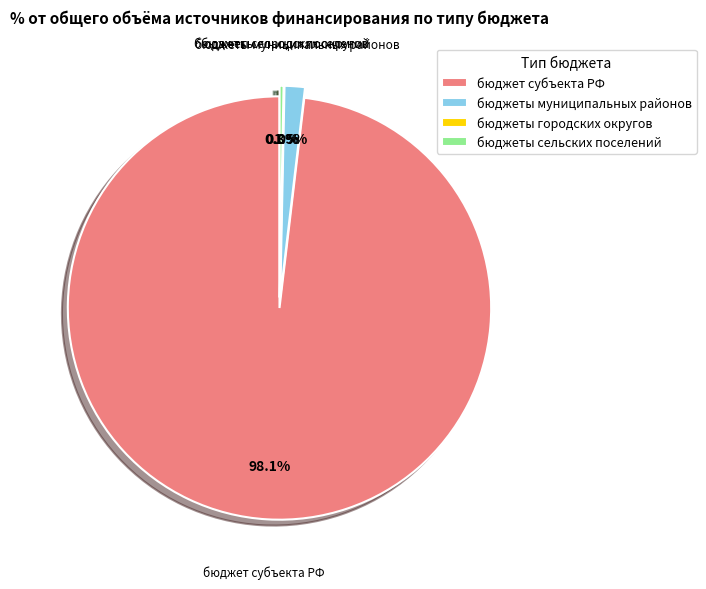

Which has a higher value, бюджеты сельских поселений or бюджеты муниципальных районов?

бюджеты муниципальных районов